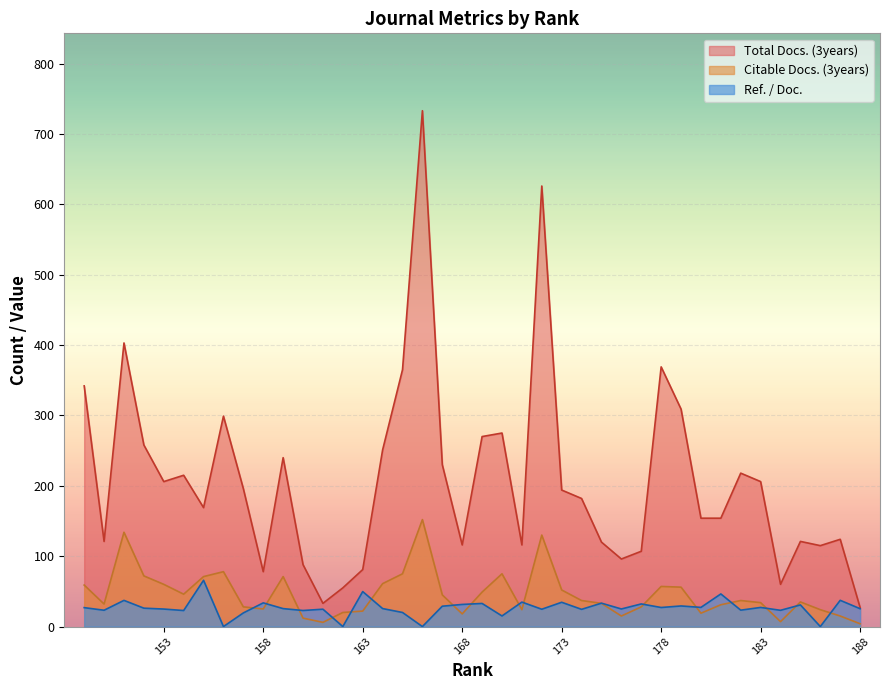

How many data points in Total Docs. (3years) are above 194?

19